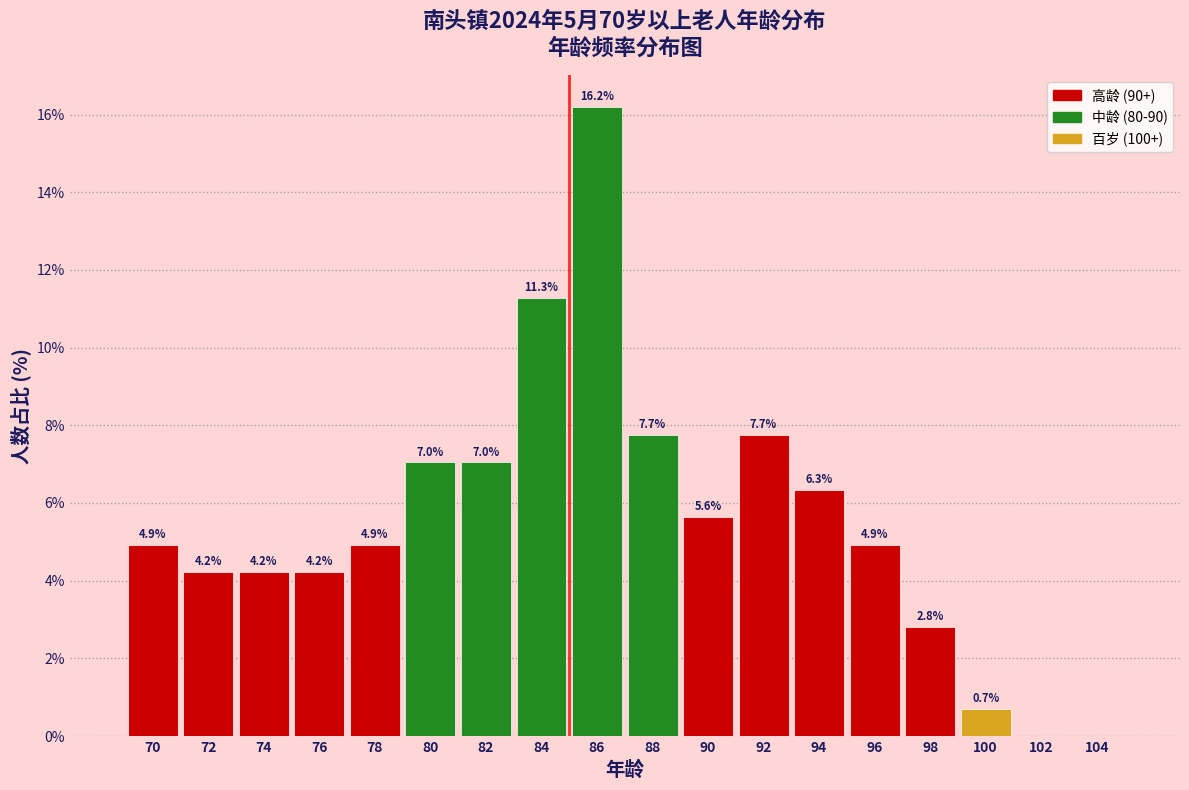

Reading left to right, list all the values displayed in this chart.

70=4.9	72=4.2	74=4.2	76=4.2	78=4.9	80=7.0	82=7.0	84=11.3	86=16.2	88=7.7	90=5.6	92=7.7	94=6.3	96=4.9	98=2.8	100=0.7	102=0.0	104=0.0